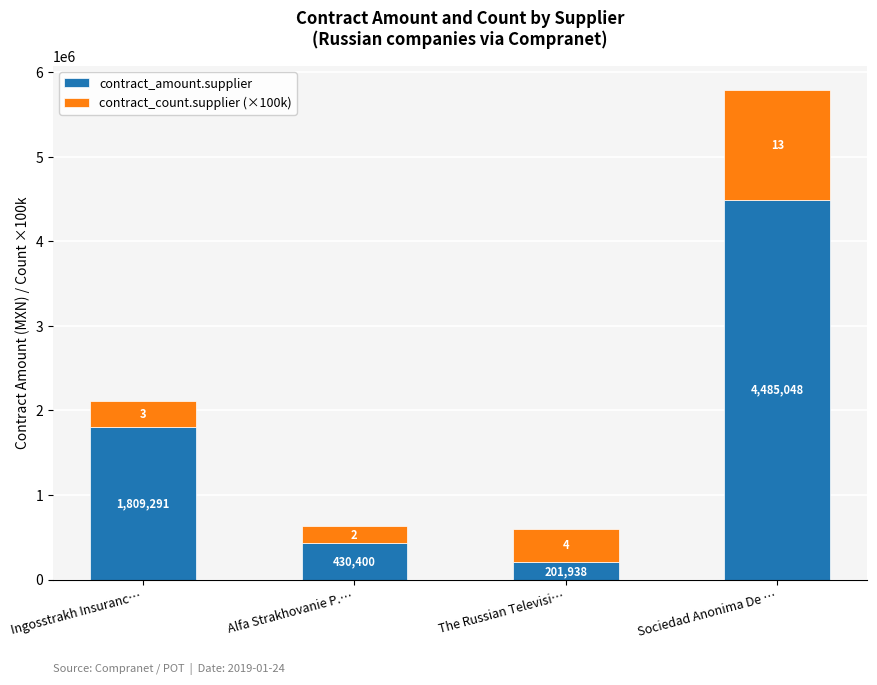

What is the maximum value for contract_amount.supplier?

4485048.2